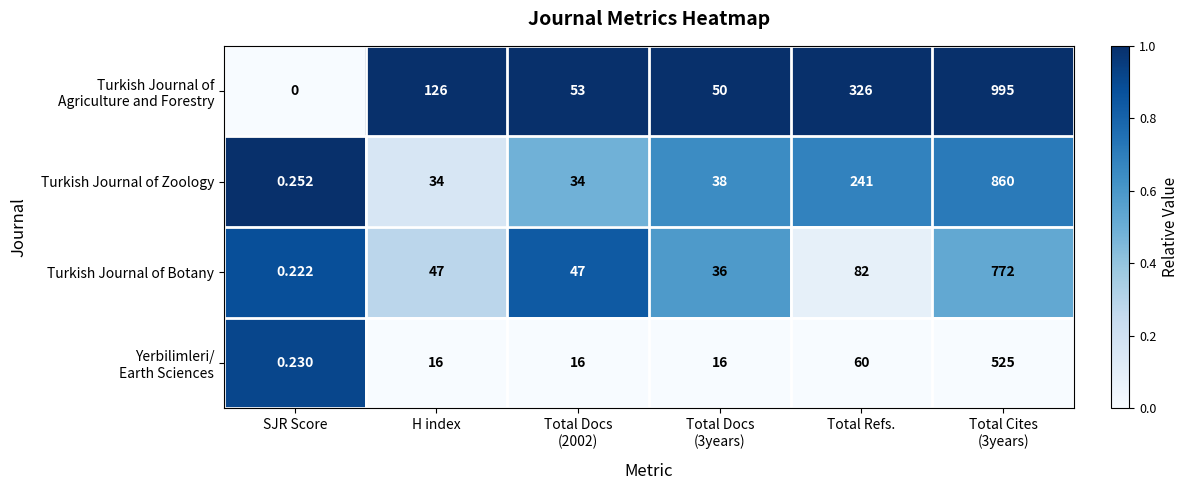

Which category has the lowest value in the Turkish Journal of Botany series?

SJR Score